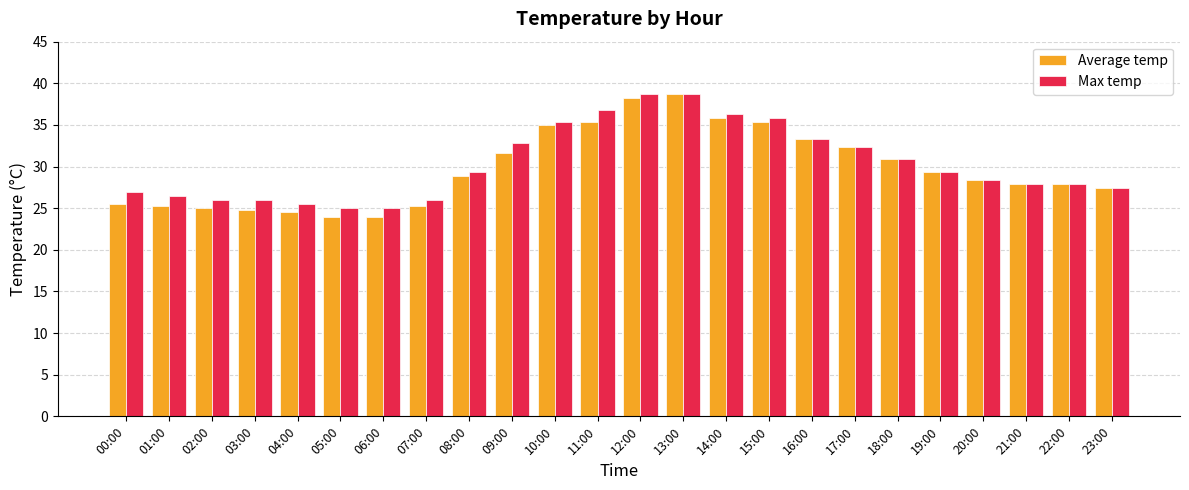

What is the average value of the Max temp series?

30.3